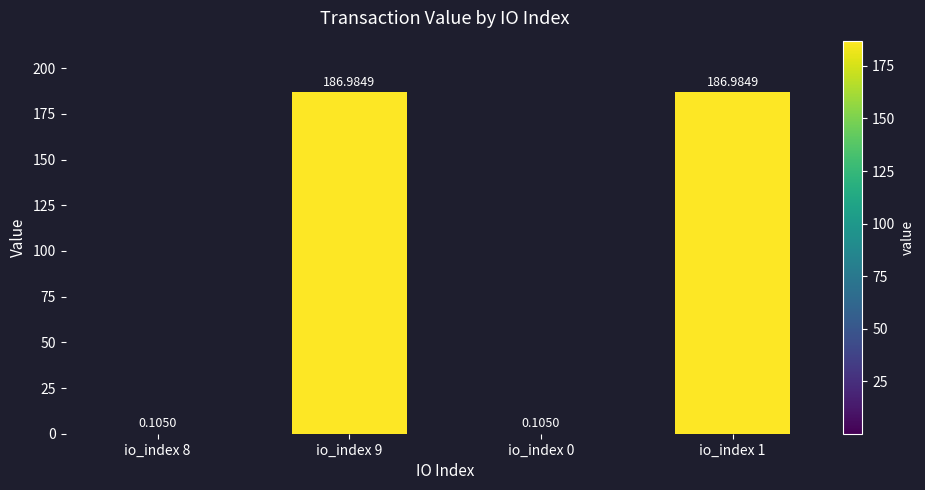

Count the number of categories in the chart.

4